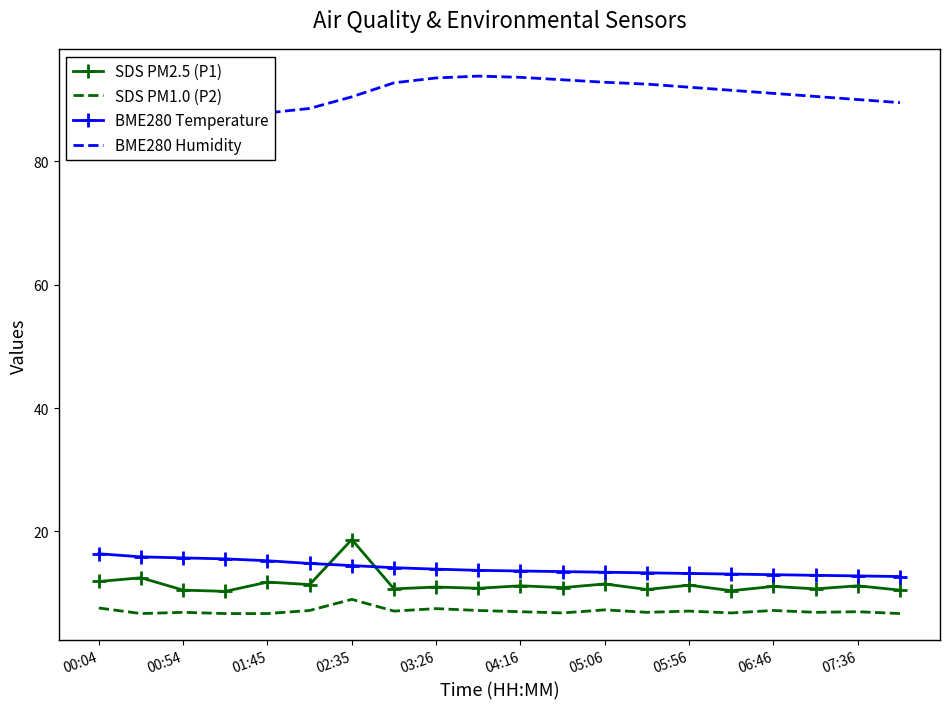

How many interior local valleys does the SDS PM2.5 (P1) series have?

8